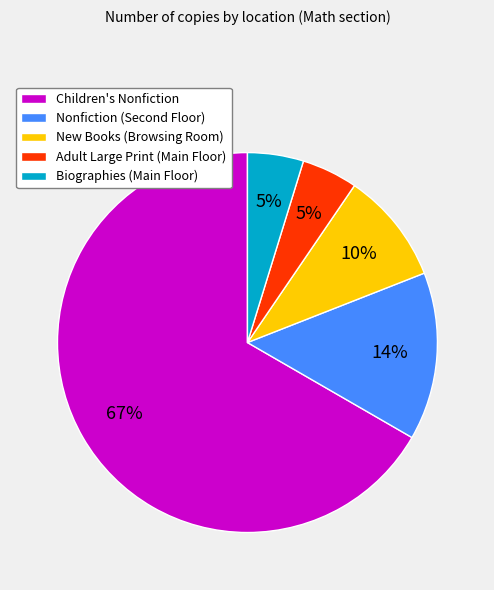

True or false: Adult Large Print (Main Floor) accounts for 5% of the total.

True